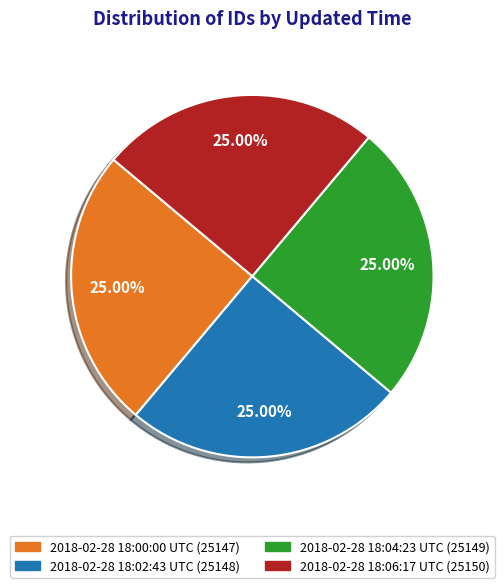

Is there a majority slice in this chart?

No